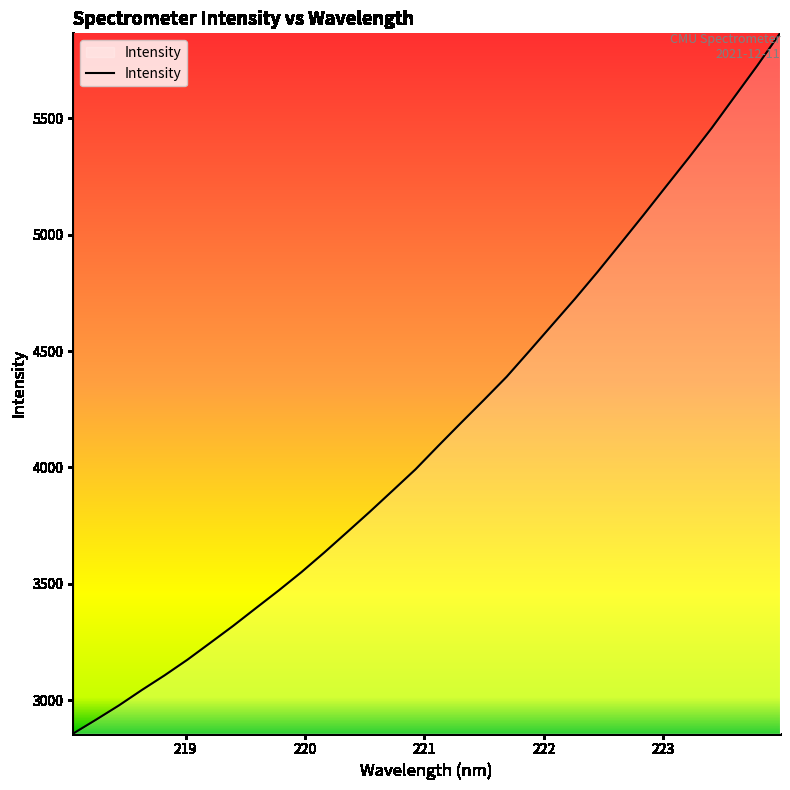

What is the smallest value displayed?

2857.3